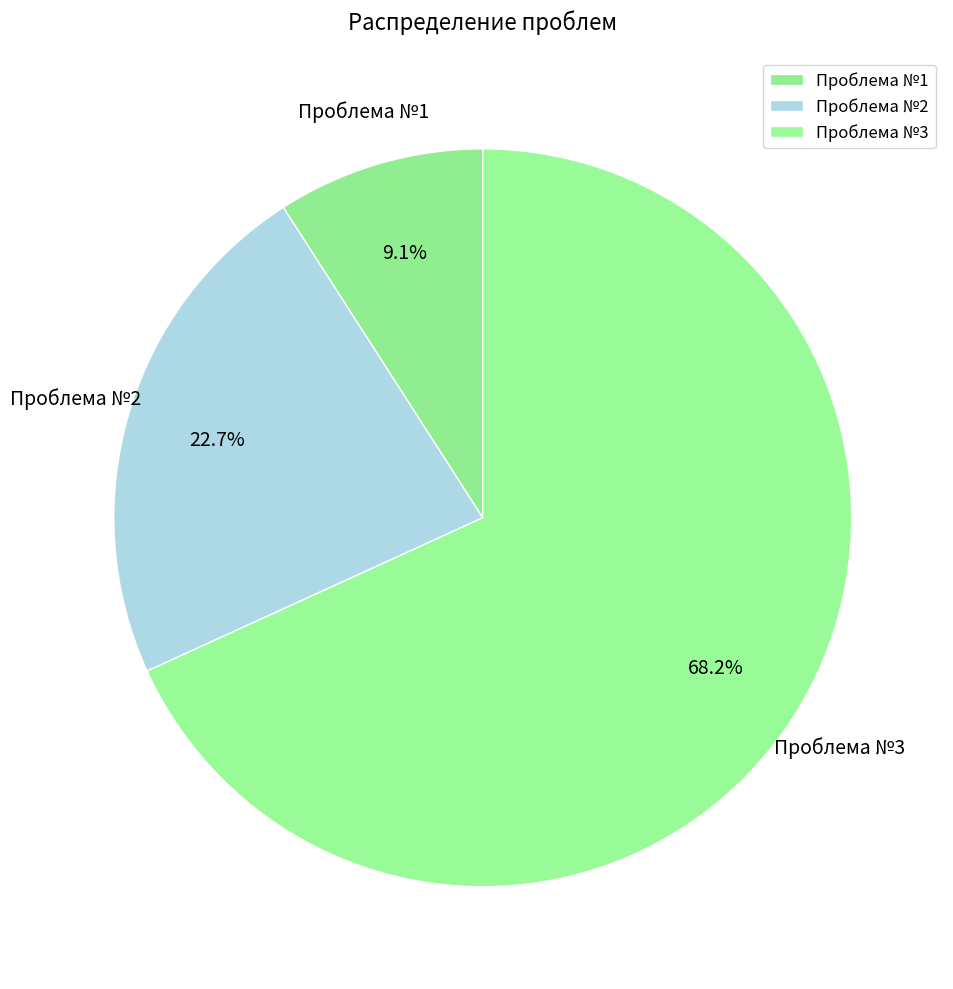

To the nearest percent, what portion does Проблема №1 represent?

9%